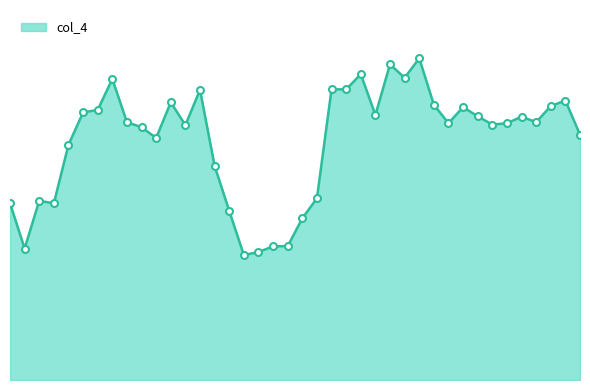

Rank the categories by value from highest to lowest.

28, 26, 24, 27, 7, 22, 23, 13, 38, 11, 29, 37, 31, 6, 5, 25, 32, 35, 8, 36, 30, 34, 33, 12, 9, 39, 10, 4, 14, 21, 2, 0, 3, 15, 20, 19, 18, 1, 17, 16